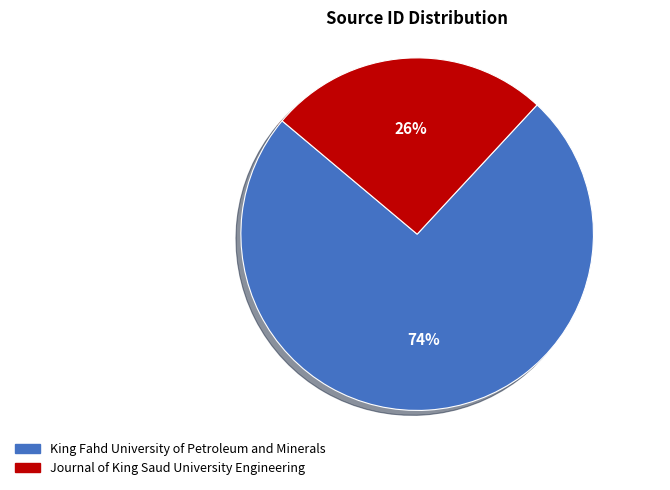

Count the number of slices in the pie.

2